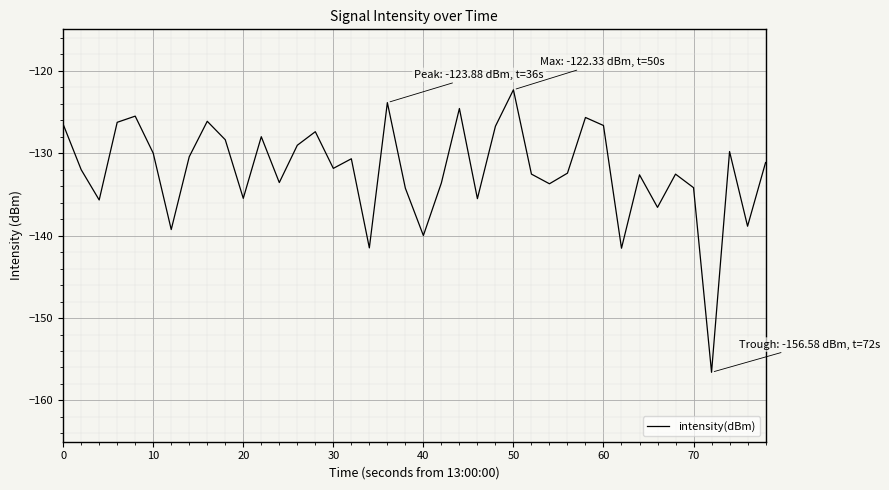

What is the difference between the maximum and minimum values?

34.3